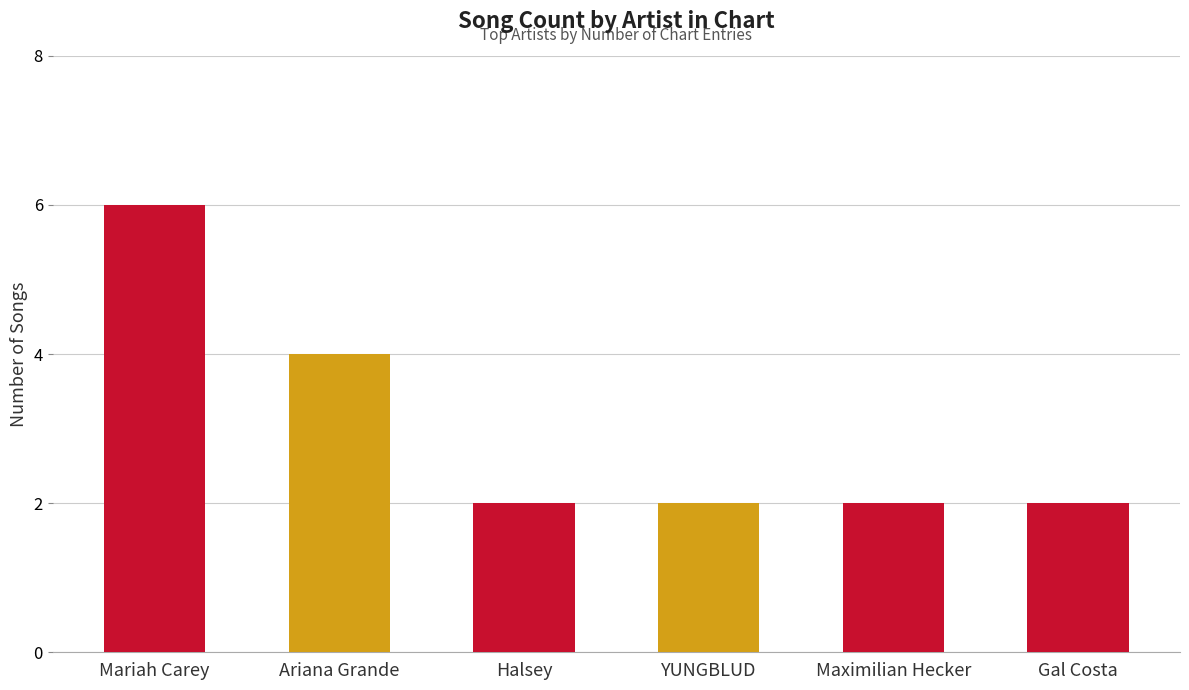

What is the sum of the values at Halsey and Maximilian Hecker?

4